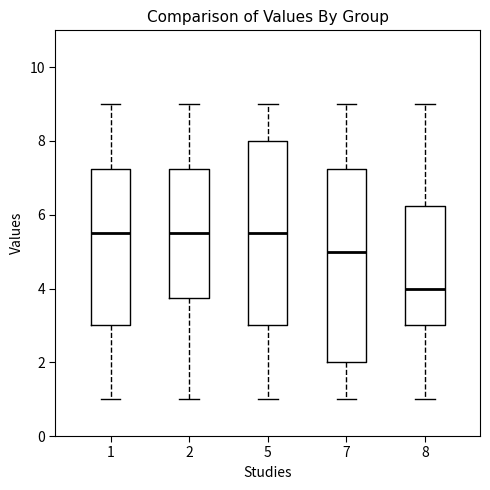

Reading left to right, read every box against the y-axis: the position of its median line, the range the box covers, and the ends of its whiskers. The values are not printed on the chart, so give them approximately, as read against the axis.

1: median 5.6, box 3.0 to 7.2, whiskers 1.0 to 9.0
2: median 5.6, box 3.8 to 7.2, whiskers 1.0 to 9.0
5: median 5.6, box 3.0 to 8.0, whiskers 1.0 to 9.0
7: median 5.0, box 2.0 to 7.2, whiskers 1.0 to 9.0
8: median 4.0, box 3.0 to 6.2, whiskers 1.0 to 9.0